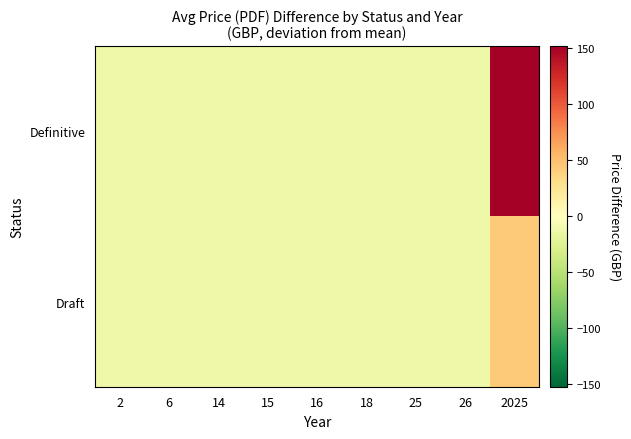

How many series are shown in this chart?

2